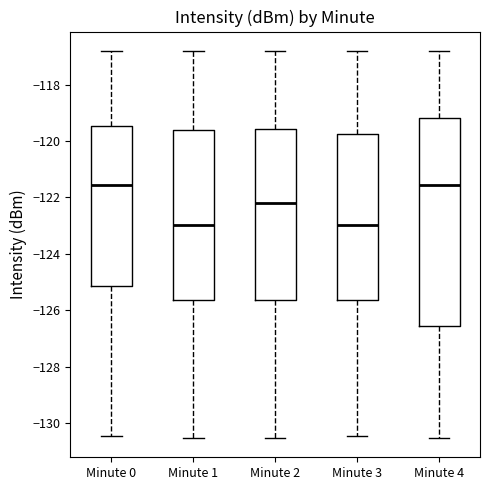

Reading left to right, transcribe this box plot: for each box, give where its median line is, the range the box spans, and where its two whiskers end, as read against the y-axis. The values are not printed on the chart, so give them approximately, as read against the axis.

Minute 0: median -121.6, box -125.2 to -119.4, whiskers -130.4 to -116.8
Minute 1: median -123.0, box -125.6 to -119.6, whiskers -130.6 to -116.8
Minute 2: median -122.2, box -125.6 to -119.6, whiskers -130.6 to -116.8
Minute 3: median -123.0, box -125.6 to -119.8, whiskers -130.4 to -116.8
Minute 4: median -121.6, box -126.6 to -119.2, whiskers -130.6 to -116.8